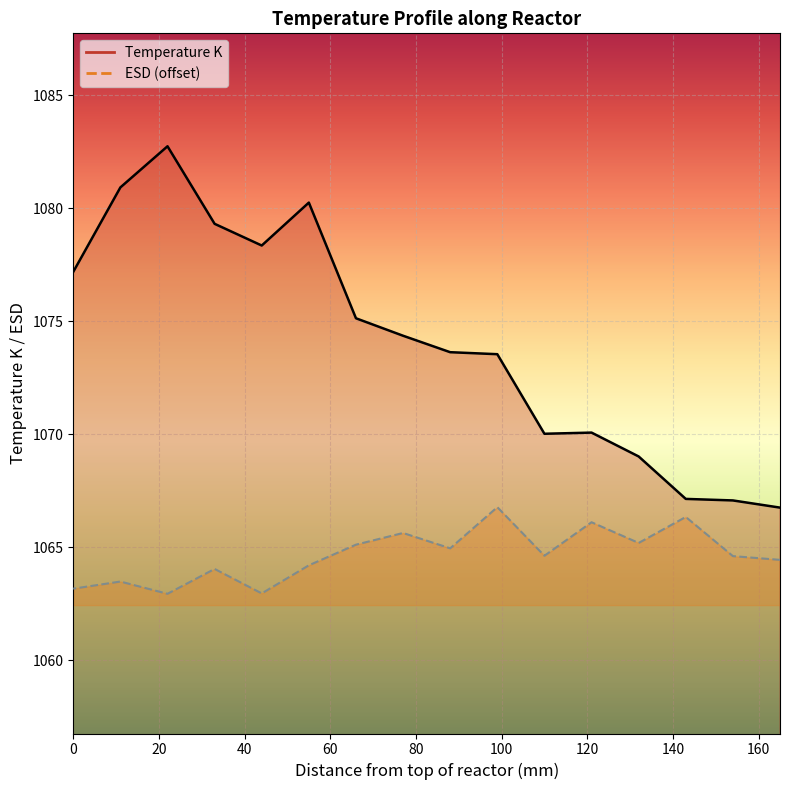

Reading left to right, list all the values displayed in this chart.

Temperature K: 165=1066.7	154=1067.1	143=1067.1	132=1069.0	121=1070.1	110=1070.0	99=1073.5	88=1073.6	77=1074.4	66=1075.1	55=1080.3	44=1078.4	33=1079.3	22=1082.7	11=1080.9	0=1077.2
ESD: 165=1064.4	154=1064.6	143=1066.3	132=1065.2	121=1066.1	110=1064.6	99=1066.8	88=1064.9	77=1065.6	66=1065.1	55=1064.2	44=1063.0	33=1064.0	22=1062.9	11=1063.5	0=1063.2